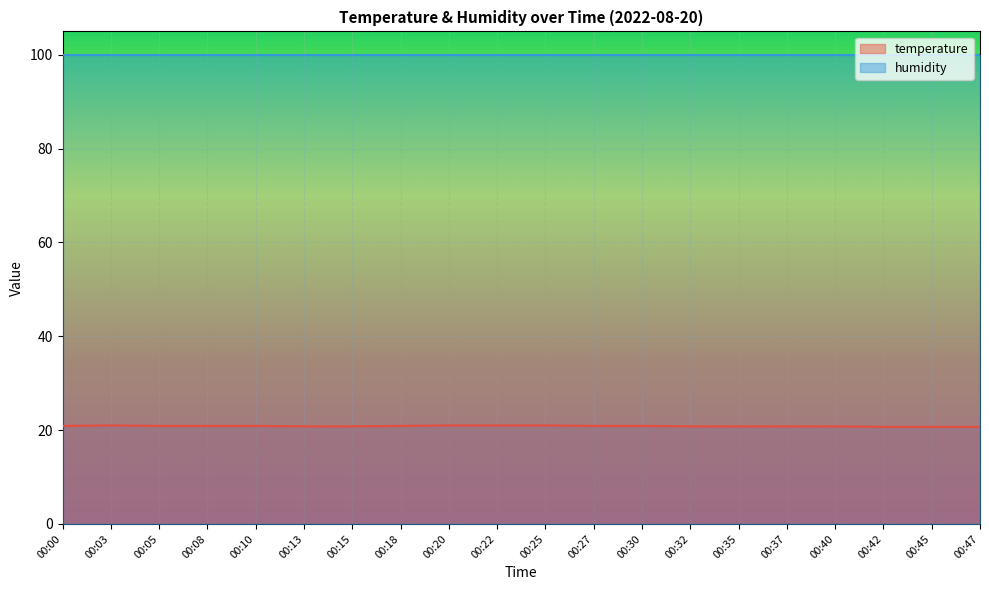

What is the value of the 4th point from the left?

20.9